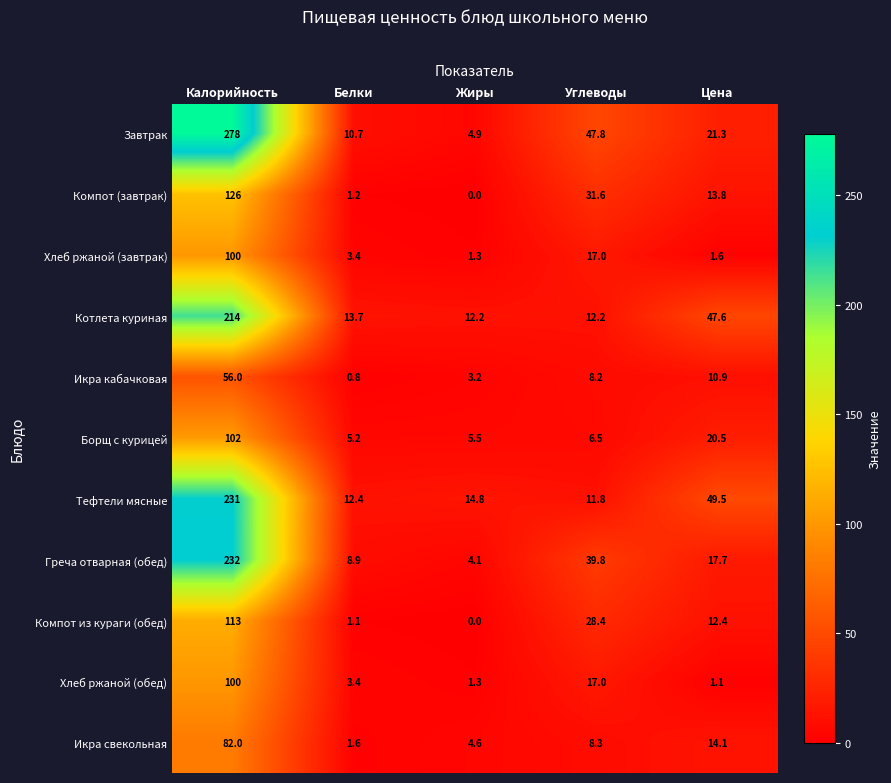

What value does the Тефтели мясные series have at Белки?

12.4